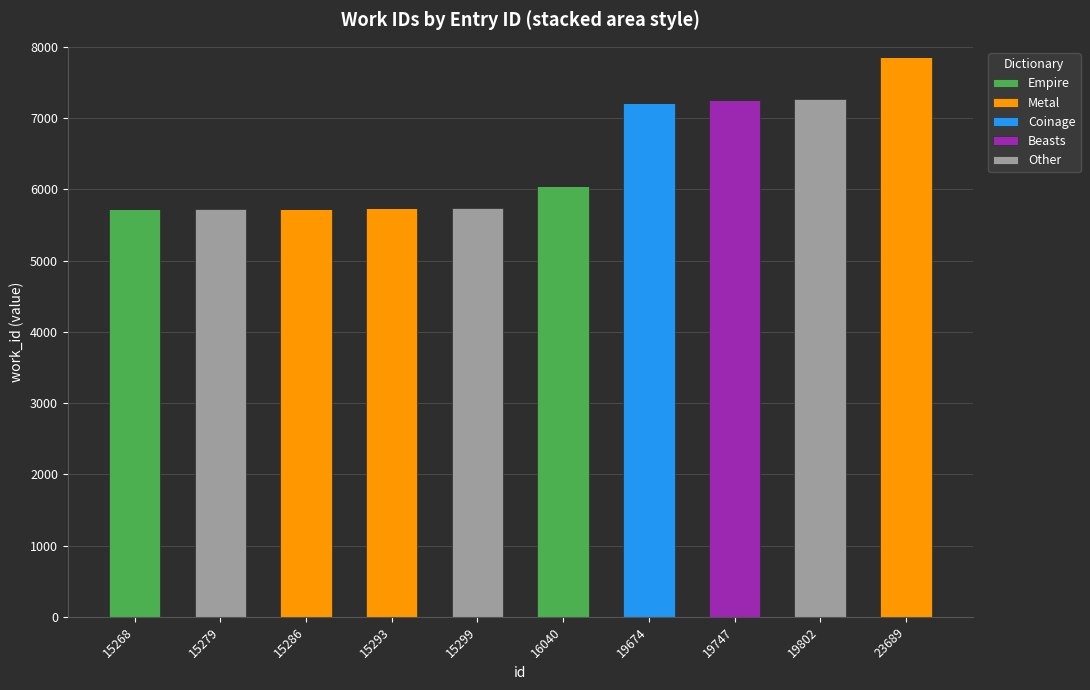

Which category has the highest value in the Empire series?

16040